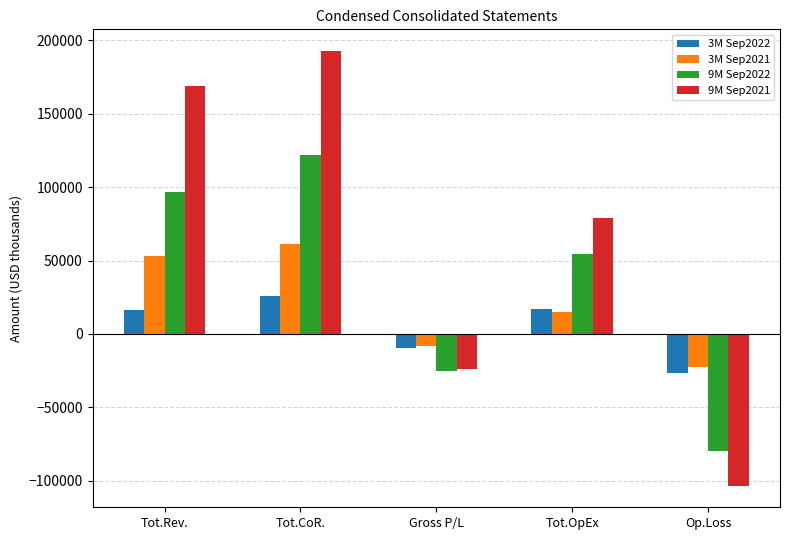

Where does the 3M Sep2021 series first go above 14731?

Tot.Rev.